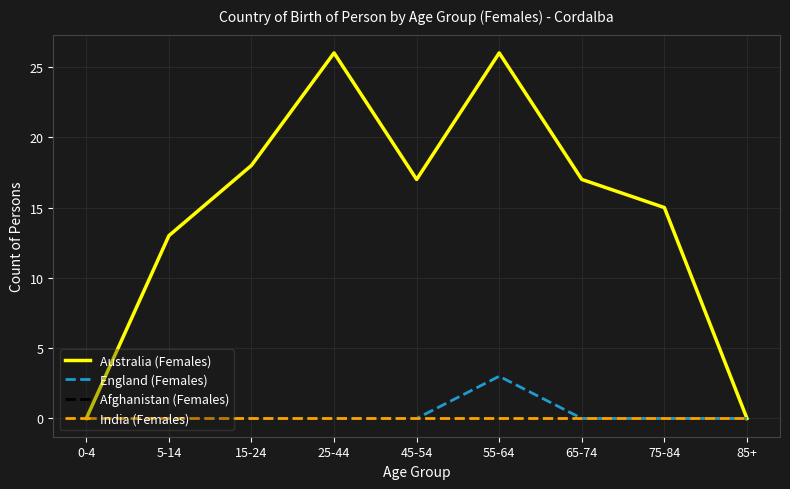

True or false: Australia (Females) has more than 2 interior local peaks.

False